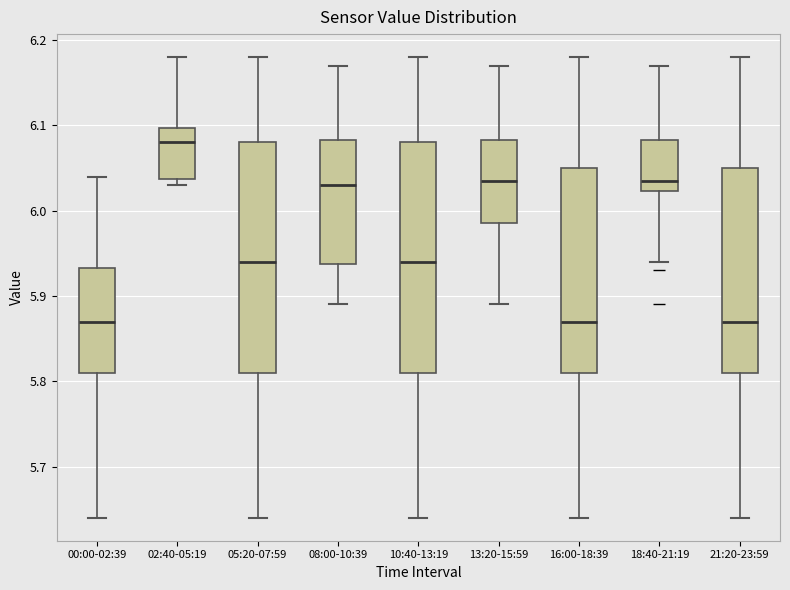

Reading left to right, read every box against the y-axis: the position of its median line, the range the box covers, and the ends of its whiskers. The values are not printed on the chart, so give them approximately, as read against the axis.

00:00-02:39: median 5.87, box 5.81 to 5.93, whiskers 5.64 to 6.04
02:40-05:19: median 6.08, box 6.04 to 6.10, whiskers 6.03 to 6.18
05:20-07:59: median 5.94, box 5.81 to 6.08, whiskers 5.64 to 6.18
08:00-10:39: median 6.03, box 5.94 to 6.08, whiskers 5.89 to 6.17
10:40-13:19: median 5.94, box 5.81 to 6.08, whiskers 5.64 to 6.18
13:20-15:59: median 6.04, box 5.99 to 6.08, whiskers 5.89 to 6.17
16:00-18:39: median 5.87, box 5.81 to 6.05, whiskers 5.64 to 6.18
18:40-21:19: median 6.04, box 6.02 to 6.08, whiskers 5.94 to 6.17
21:20-23:59: median 5.87, box 5.81 to 6.05, whiskers 5.64 to 6.18